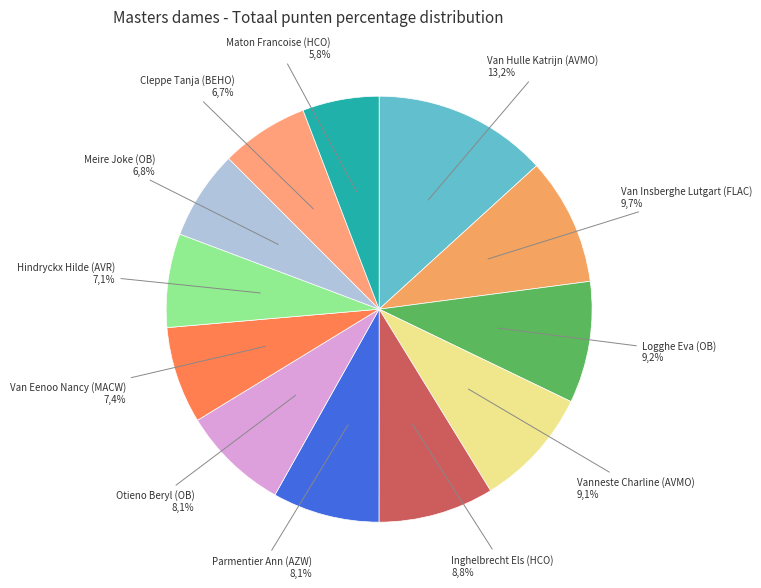

Which category has the smallest portion of the pie?

Maton Francoise (HCO)